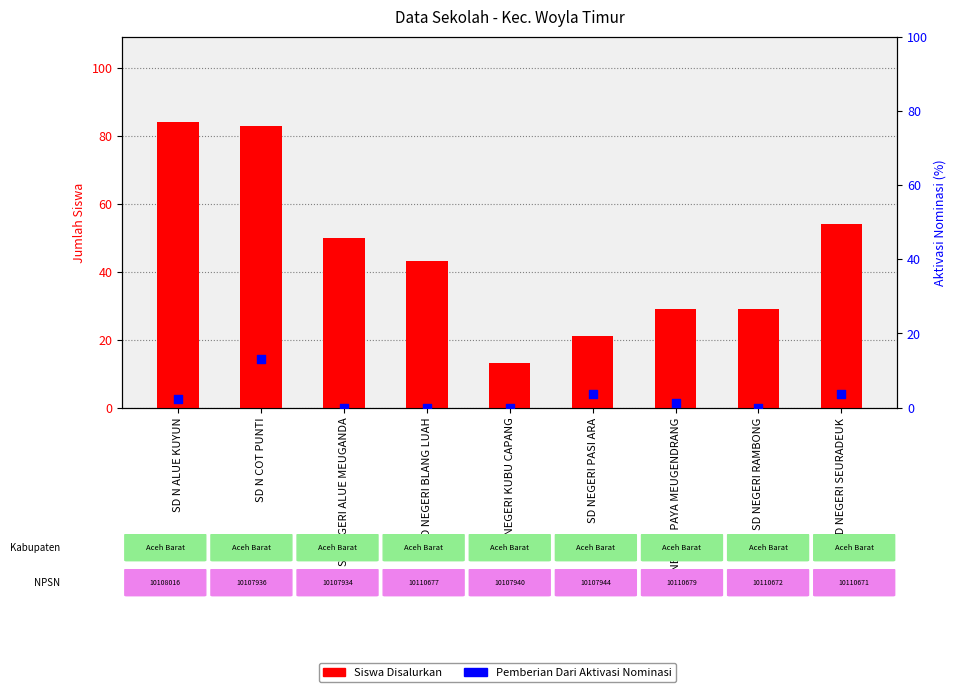

Which series reaches the maximum Y coordinate?

Siswa Disalurkan